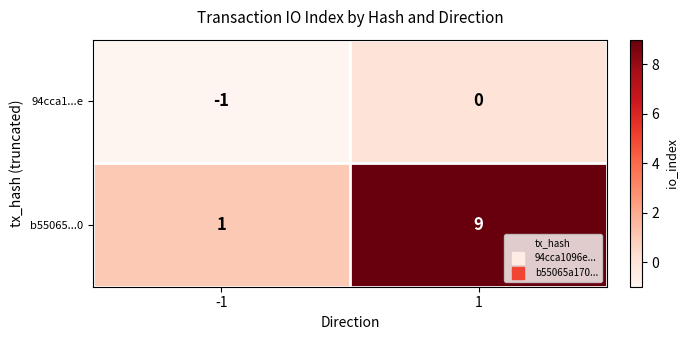

What is the sum of all b55065...0 values?

10